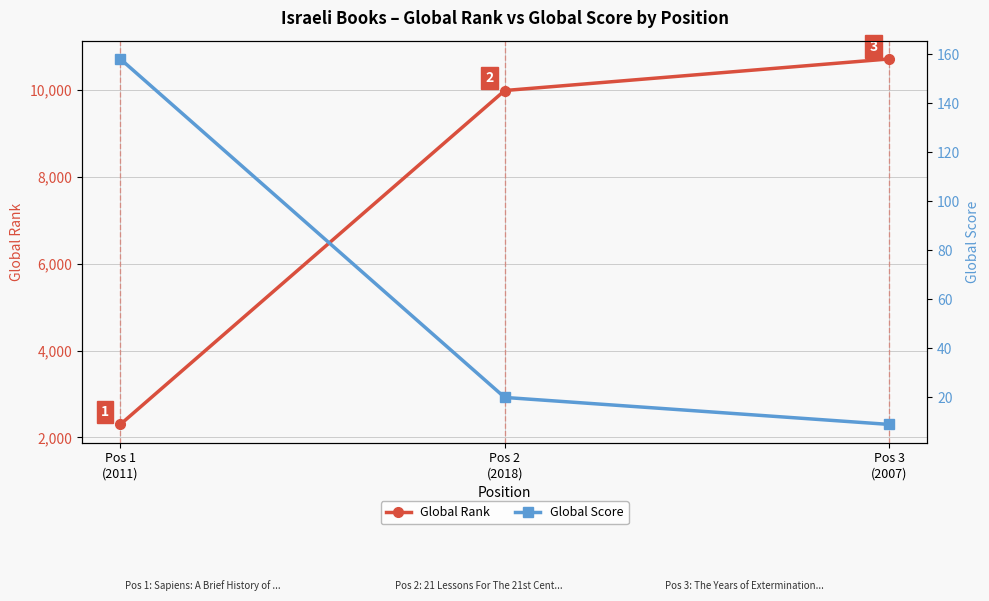

What is the value of the Global Score point at the 1st from the left?

158